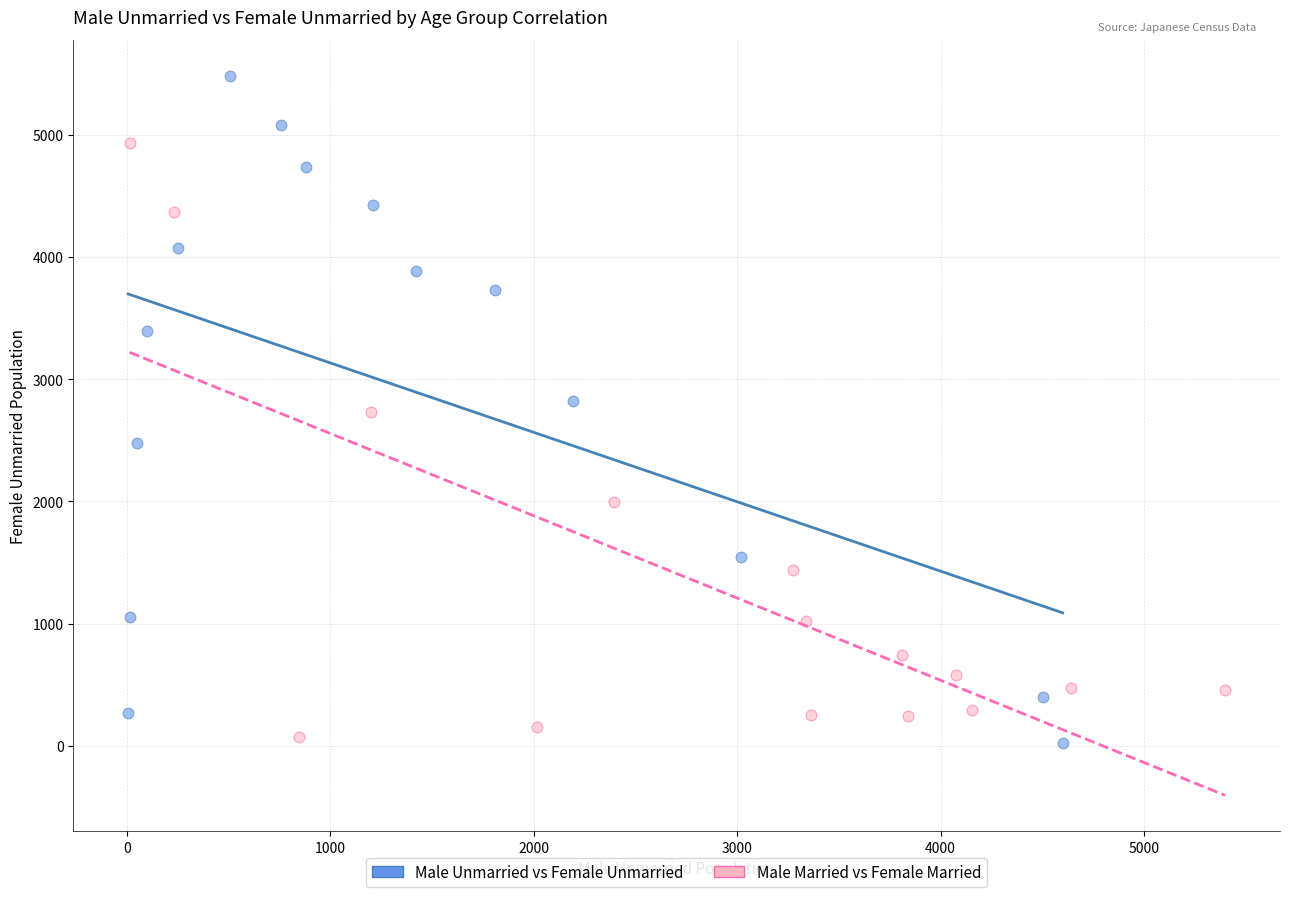

Which series has the largest Y range (max minus min)?

Male Unmarried vs Female Unmarried